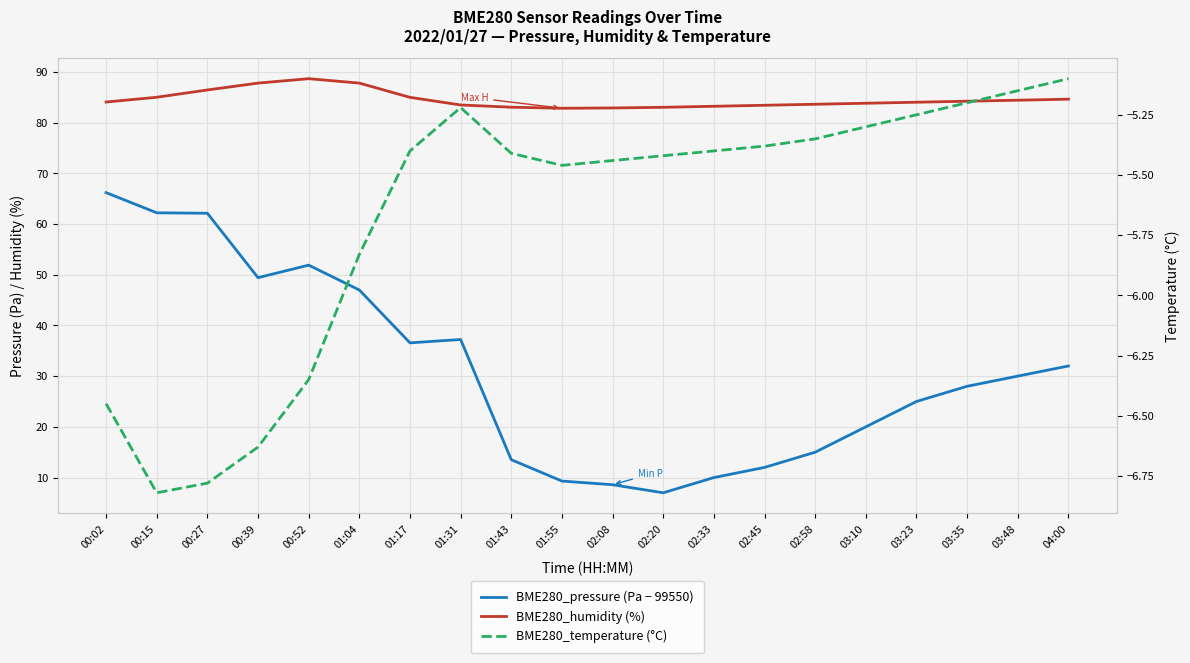

Where is the first local maximum for BME280_humidity (%)?

00:52